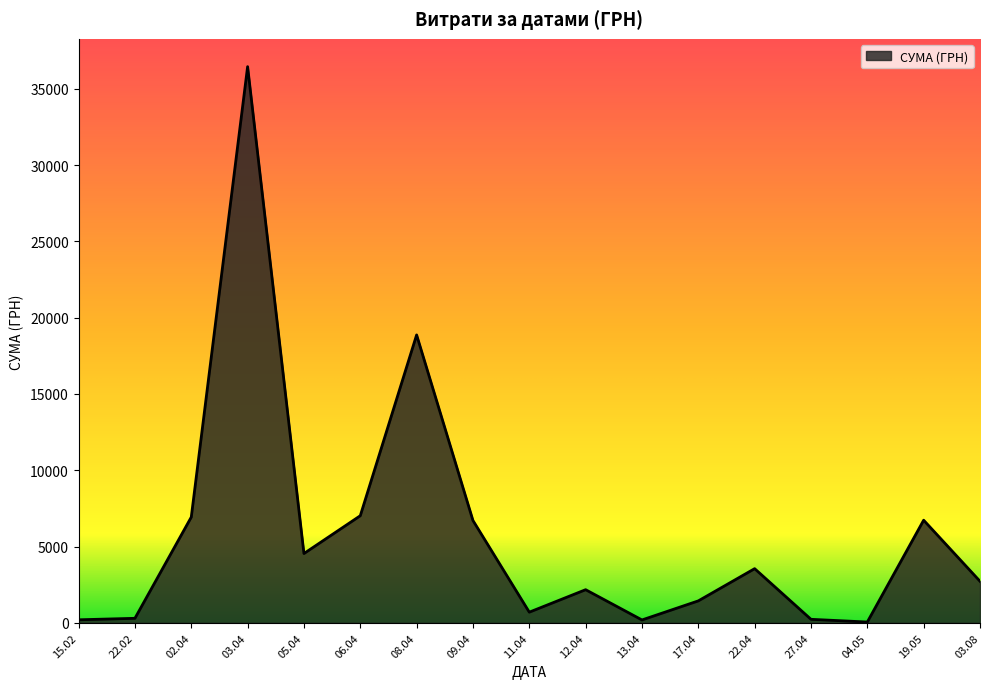

Is it true that the value at 19.05 is 6728.0?

True